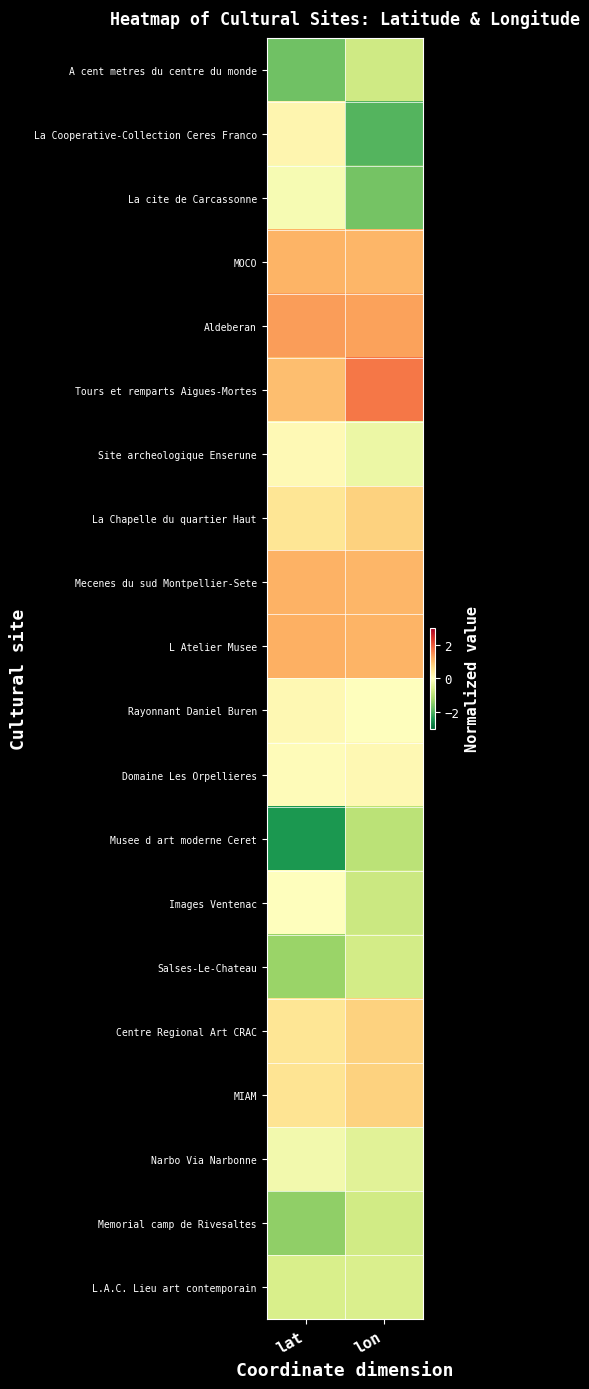

Rank the series at lat from highest to lowest value.

Aldeberan, L Atelier Musee, Mecenes du sud Montpellier-Sete, MOCO, Tours et remparts Aigues-Mortes, MIAM, La Chapelle du quartier Haut, Centre Regional Art CRAC, La Cooperative-Collection Ceres Franco, Rayonnant Daniel Buren, Site archeologique Enserune, Domaine Les Orpellieres, Images Ventenac, La cite de Carcassonne, Narbo Via Narbonne, L.A.C. Lieu art contemporain, Salses-Le-Chateau, Memorial camp de Rivesaltes, A cent metres du centre du monde, Musee d art moderne Ceret